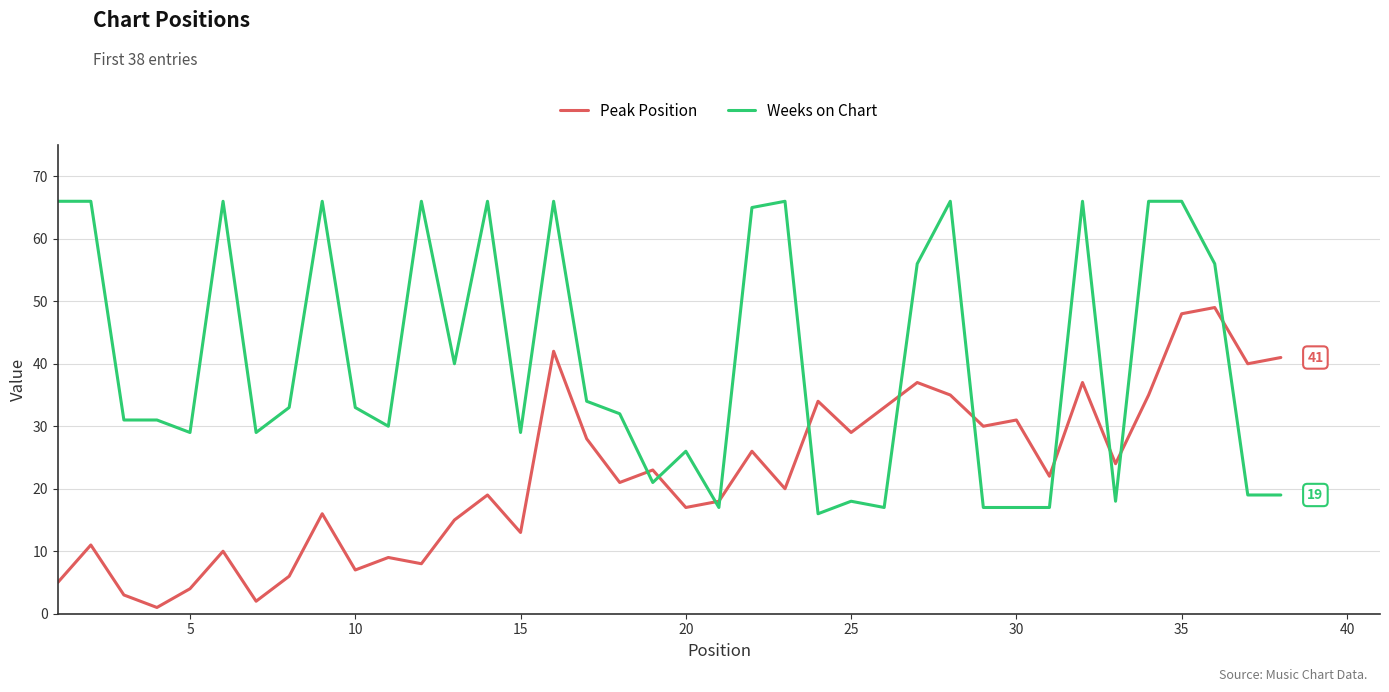

True or false: Peak Position and Weeks on Chart intersect in this chart.

True